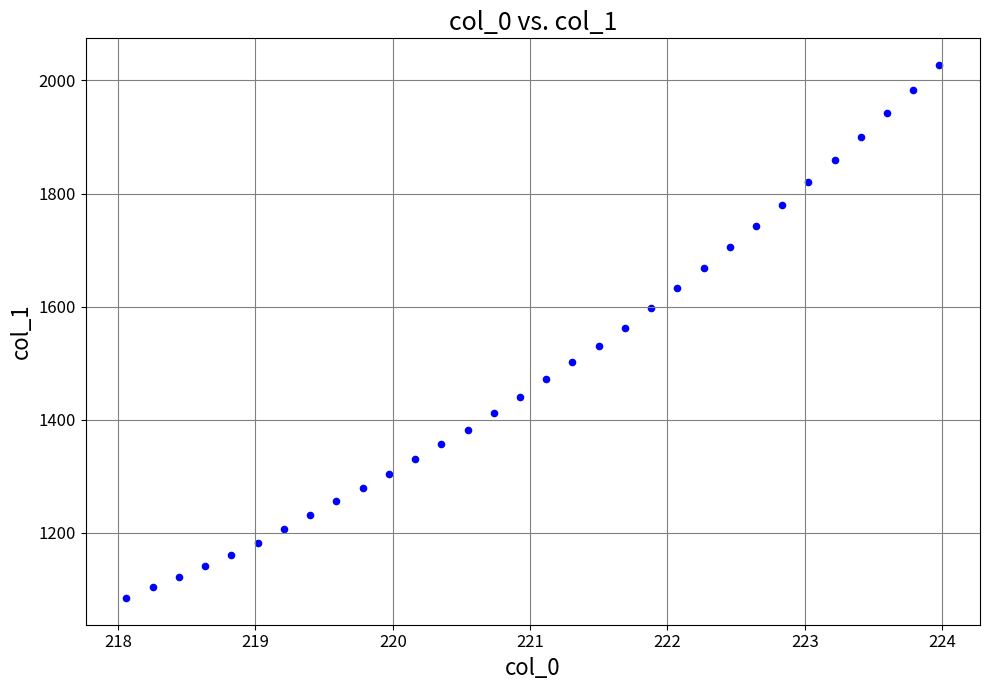

What is the range of Y values (max minus min)?

942.2